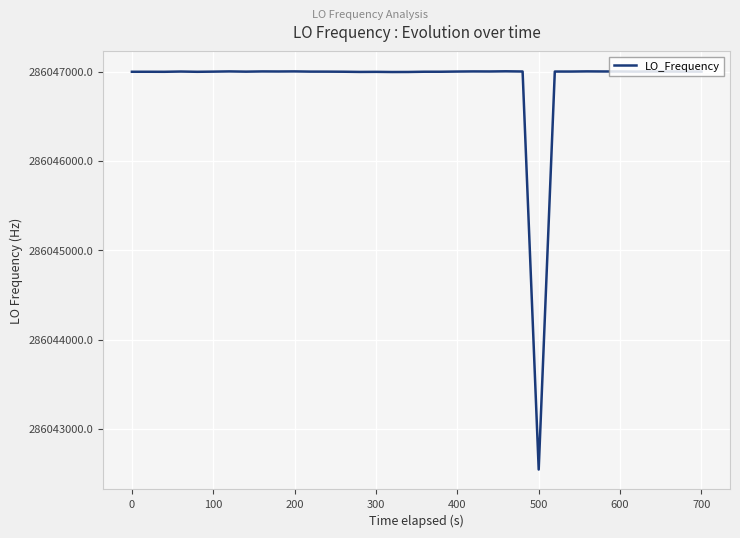

What is the difference between the maximum and minimum values?

4458.4